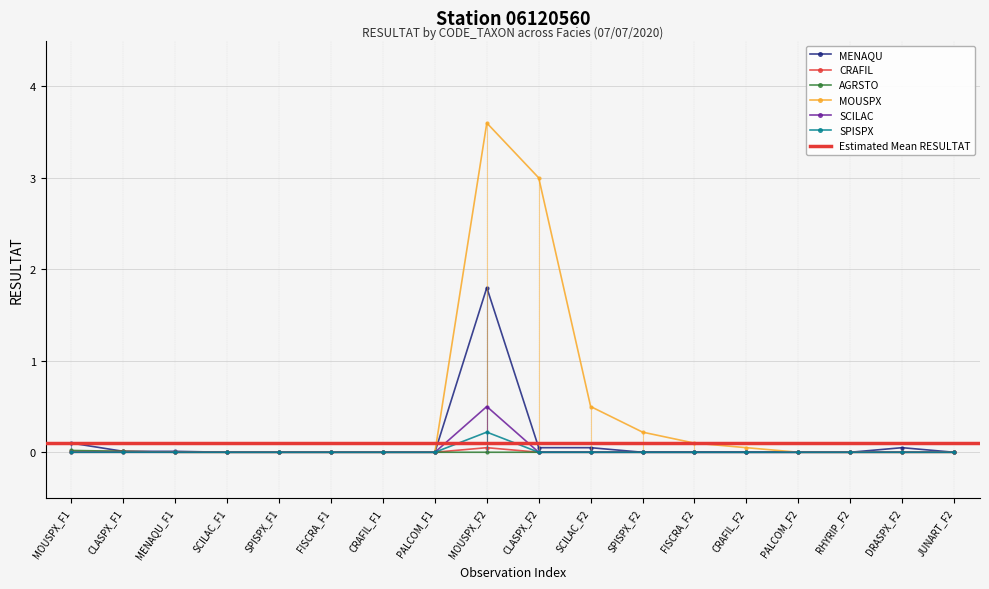

True or false: MENAQU has more than 0 interior local peaks.

True